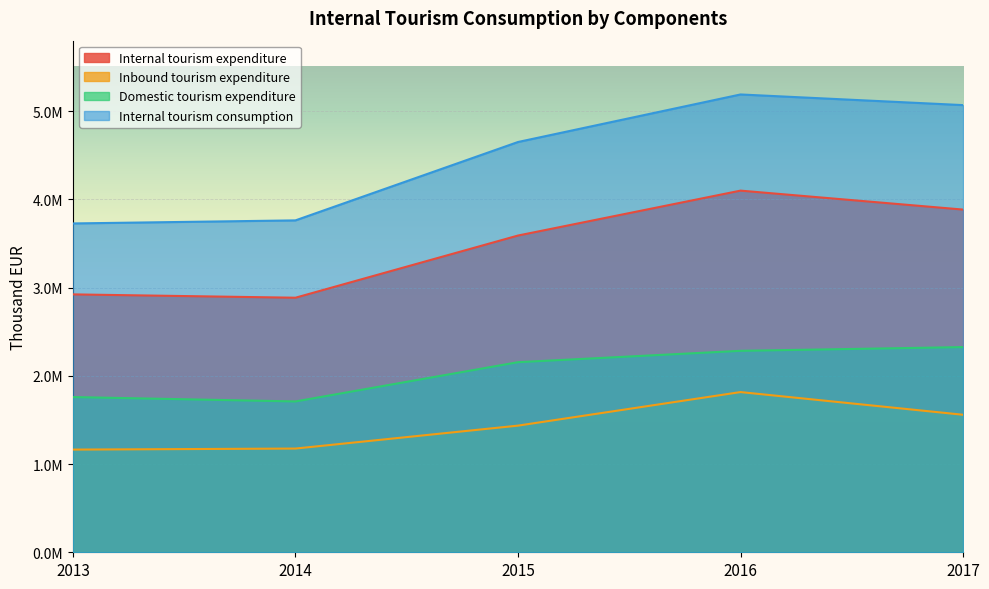

The Internal tourism consumption series shows 3762623 at 2014. True or false?

True